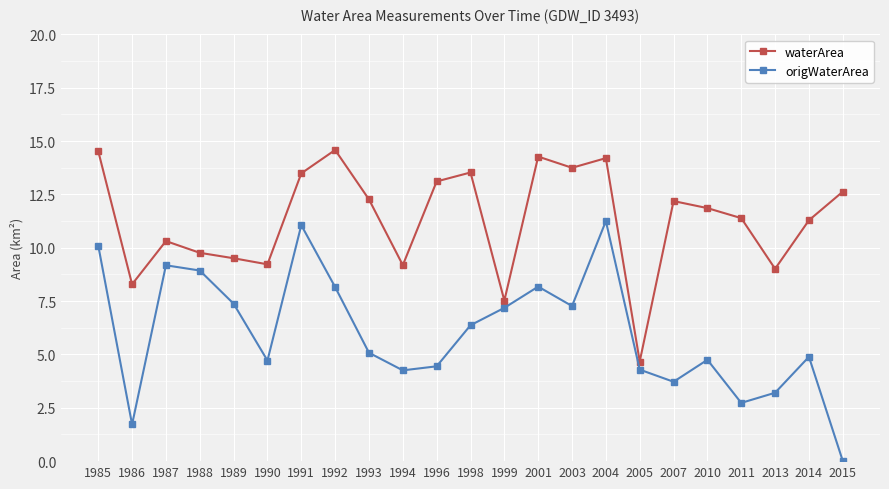

True or false: origWaterArea and waterArea cross at least once.

False